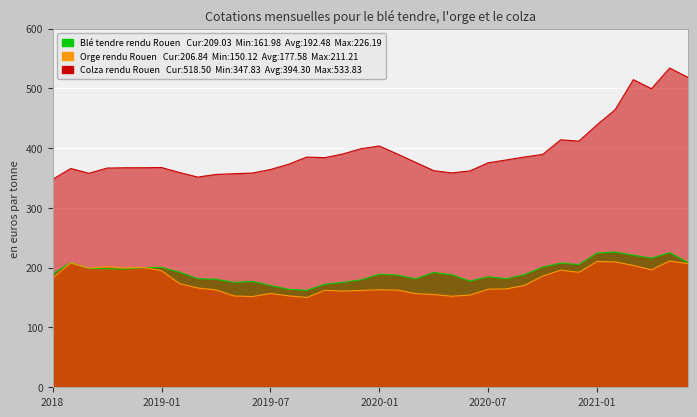

Read the Colza rendu Rouen value at 2021-04.

499.3